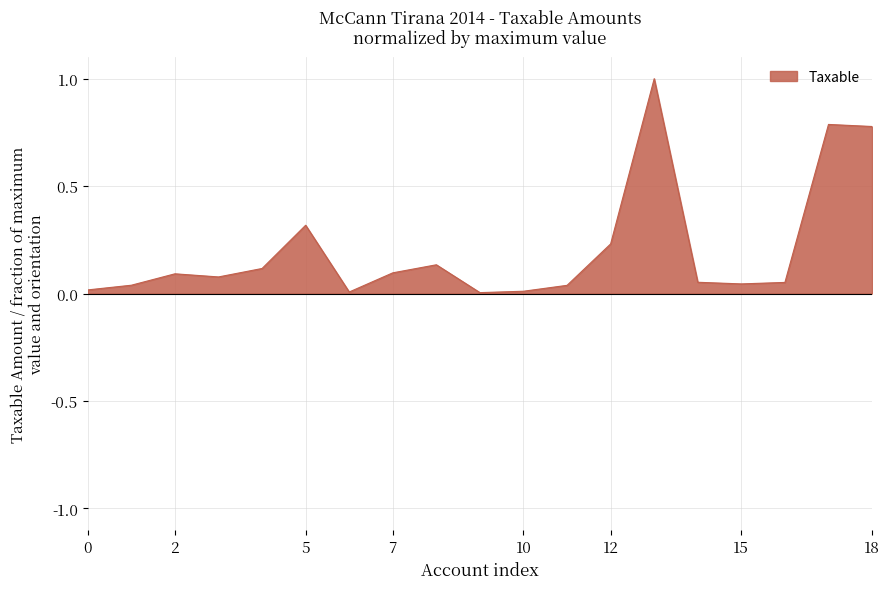

What is the greatest value displayed?

1.0